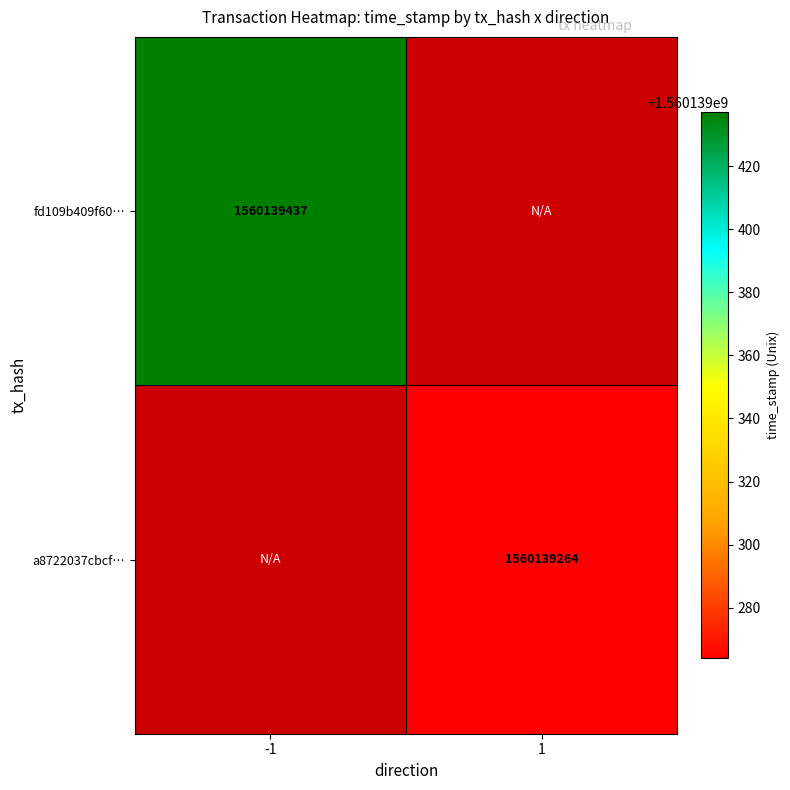

The value of a8722037cbcf… at 1 is 1560139264. True or false?

True